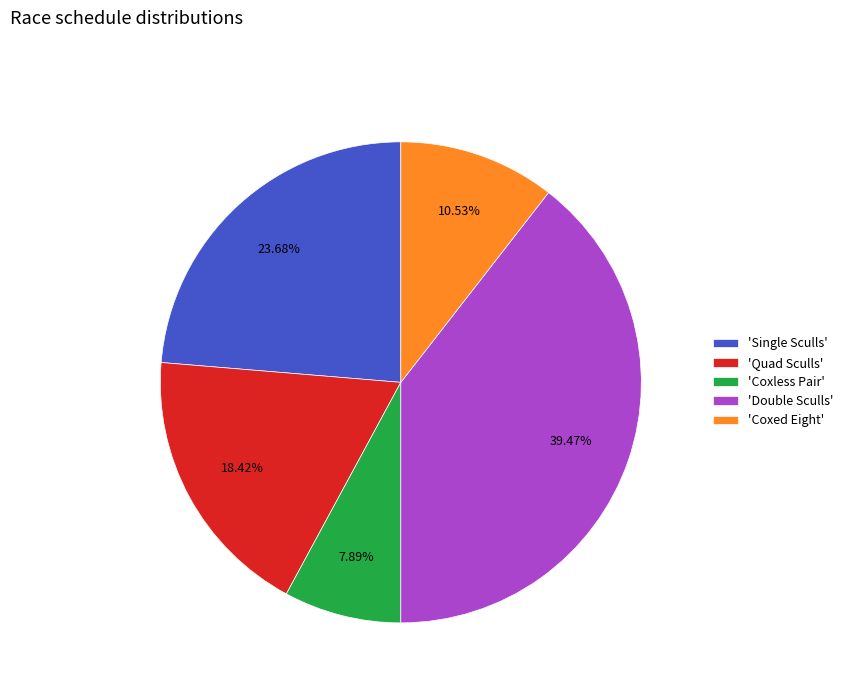

To the nearest percent, what is the difference between the largest and smallest slice percentages?

32%